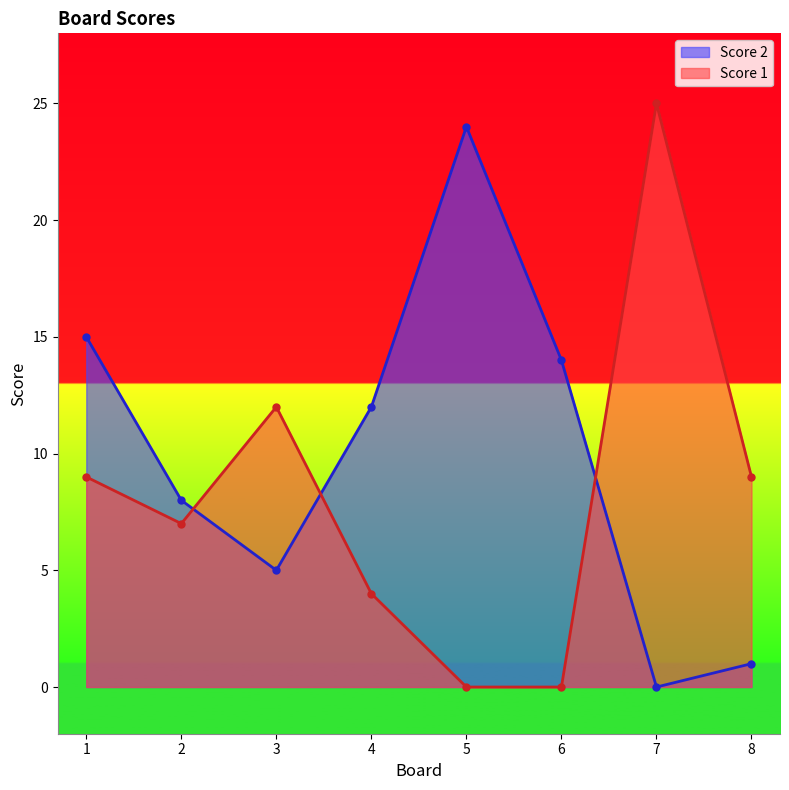

How many categories are shown in the chart?

8